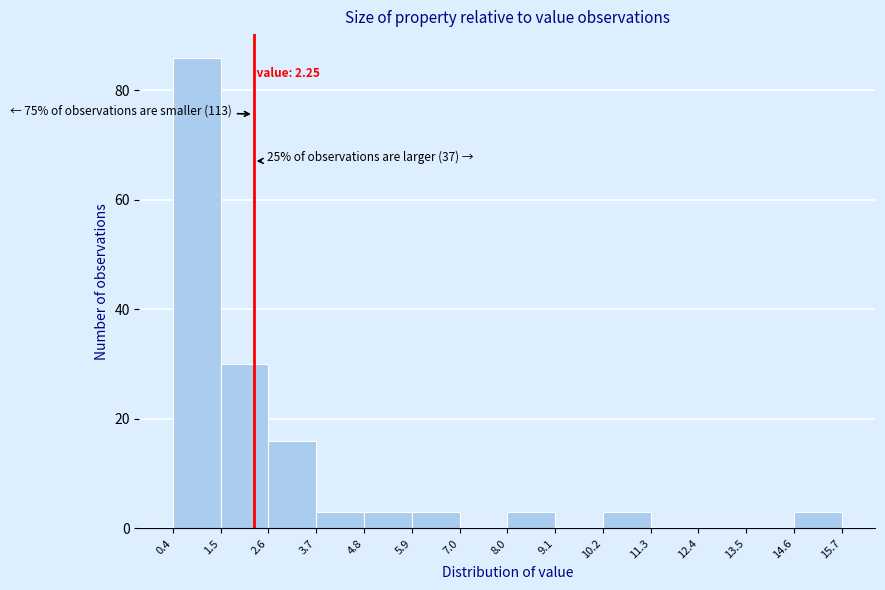

Which range on the x-axis has the tallest bar?

0.4 to 1.5